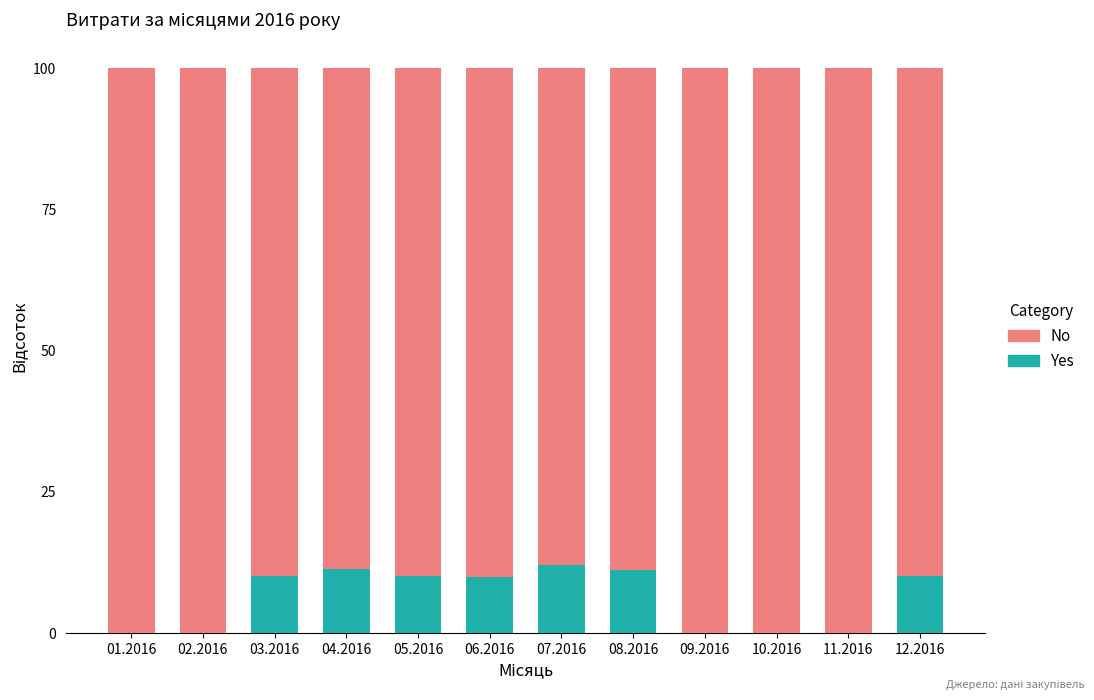

The Yes series shows 6.0 at 12.2016. True or false?

False